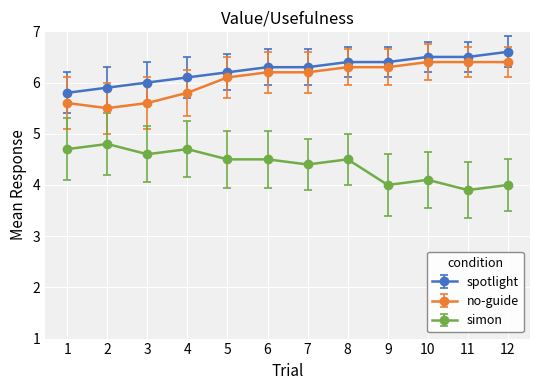

Read the spotlight value at 10.

6.5